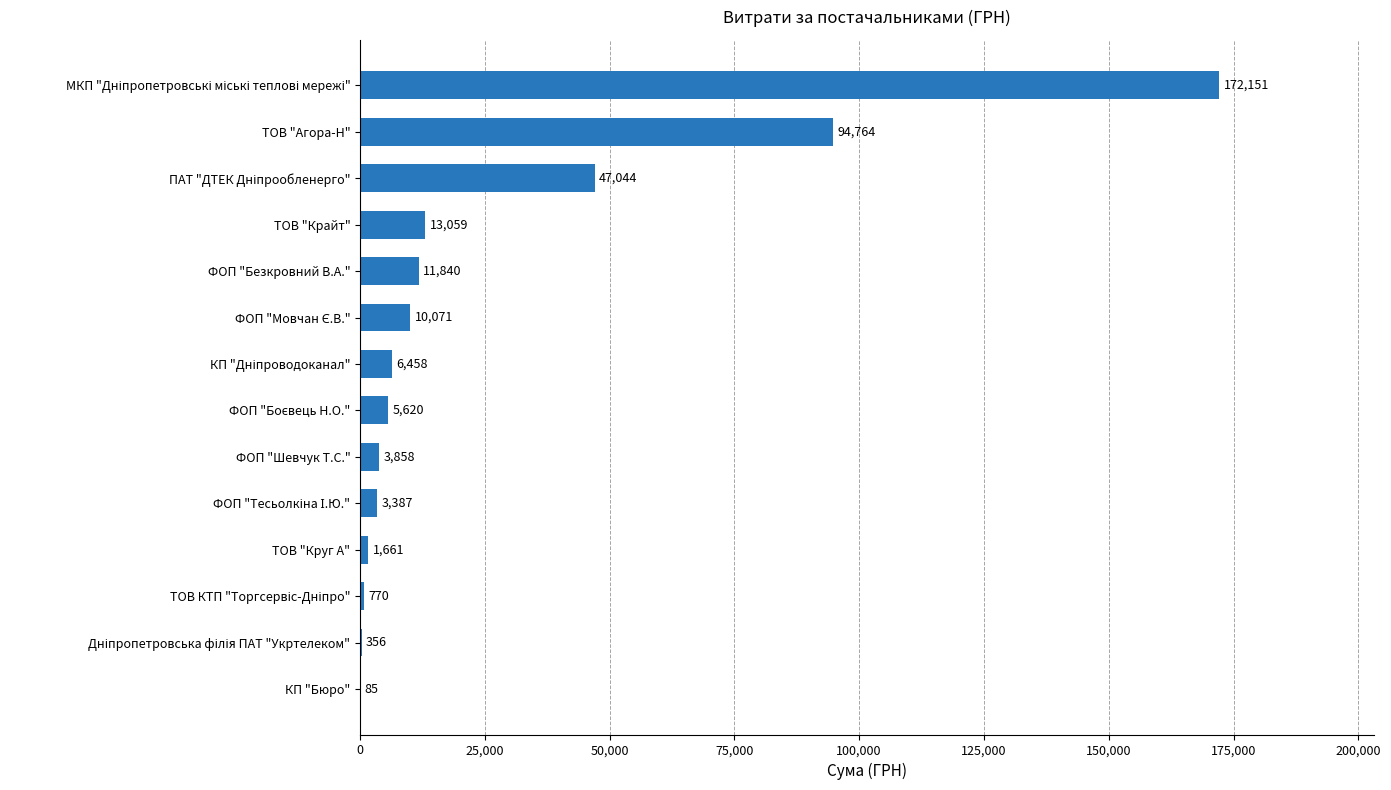

What is the greatest value displayed?

172151.0